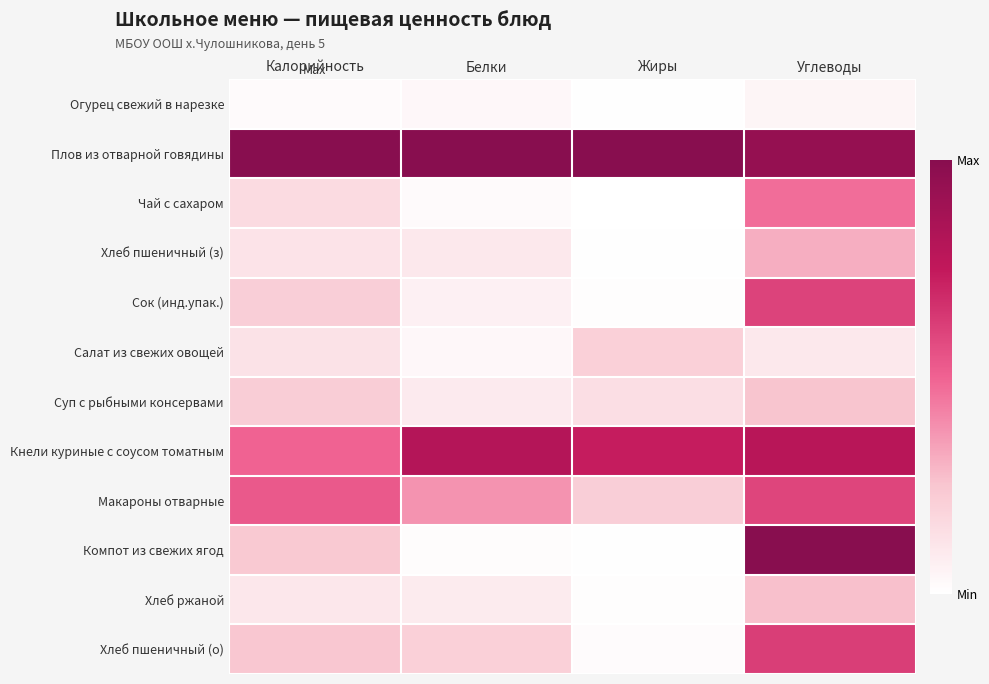

Reading right to left, what are all the values shown in this chart?

Огурец свежий в нарезке: Углеводы=0.0	Жиры=0.0	Белки=0.0	Калорийность=0.0
Плов из отварной говядины: Углеводы=0.9	Жиры=1.0	Белки=1.0	Калорийность=1.0
Чай с сахаром: Углеводы=0.5	Жиры=0.0	Белки=0.0	Калорийность=0.2
Хлеб пшеничный (з): Углеводы=0.3	Жиры=0.0	Белки=0.1	Калорийность=0.1
Сок (инд.упак.): Углеводы=0.6	Жиры=0.0	Белки=0.1	Калорийность=0.2
Салат из свежих овощей: Углеводы=0.1	Жиры=0.2	Белки=0.0	Калорийность=0.1
Суп с рыбными консервами: Углеводы=0.3	Жиры=0.1	Белки=0.1	Калорийность=0.2
Кнели куриные с соусом томатным: Углеводы=0.8	Жиры=0.7	Белки=0.8	Калорийность=0.5
Макароны отварные: Углеводы=0.6	Жиры=0.2	Белки=0.4	Калорийность=0.5
Компот из свежих ягод: Углеводы=1.0	Жиры=0.0	Белки=0.0	Калорийность=0.2
Хлеб ржаной: Углеводы=0.3	Жиры=0.0	Белки=0.1	Калорийность=0.1
Хлеб пшеничный (о): Углеводы=0.6	Жиры=0.0	Белки=0.2	Калорийность=0.2